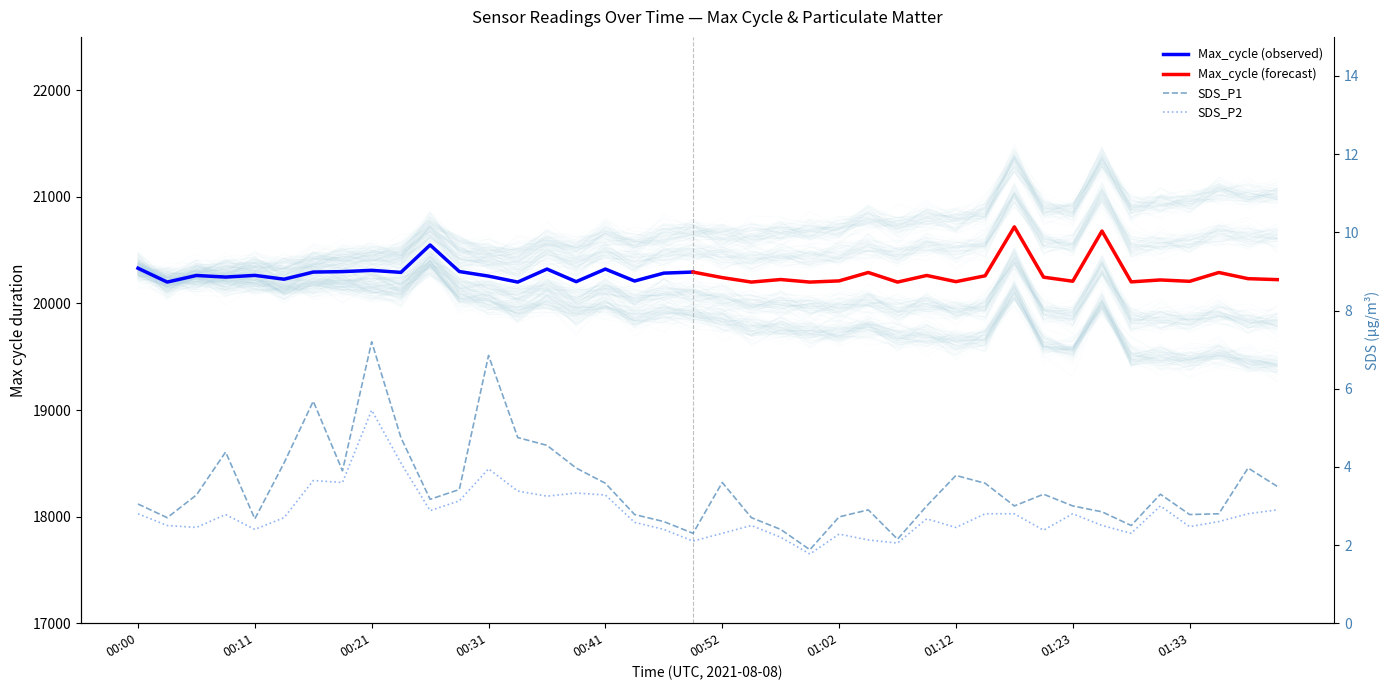

What is the sum of the SDS_P1 values at 2021/08/08 00:08:31 and 2021/08/08 01:23:14?

7.4